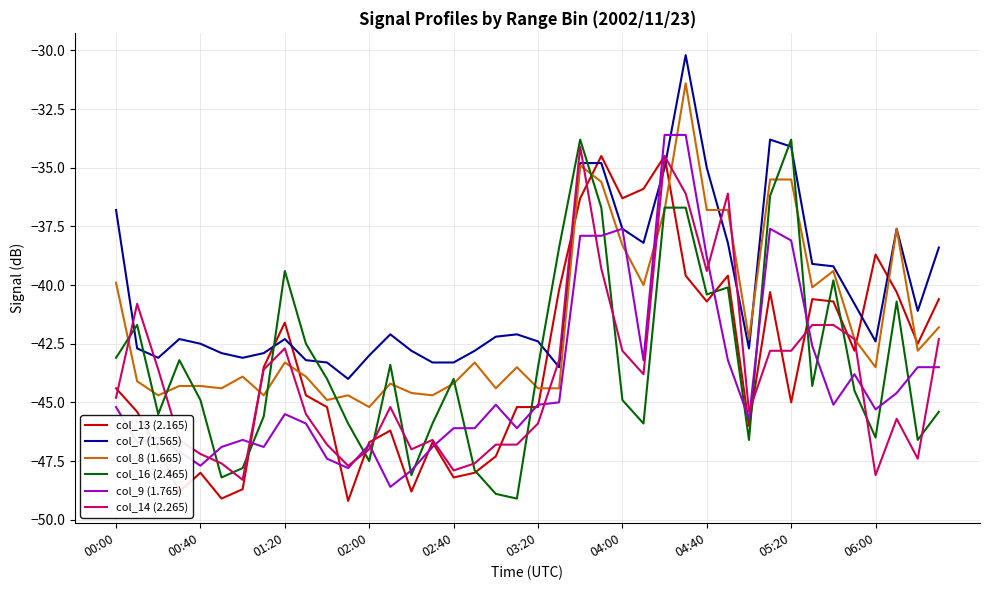

Reading left to right, list all the values displayed in this chart.

col_13 (2.165): -44.4	-45.4	-47.0	-48.8	-48.0	-49.1	-48.7	-43.5	-41.6	-44.7	-45.2	-49.2	-46.7	-46.2	-48.8	-46.7	-48.2	-48.0	-47.3	-45.2	-45.2	-40.2	-36.3	-34.5	-36.3	-35.9	-34.5	-39.6	-40.7	-39.6	-46.0	-40.3	-45.0	-40.6	-40.7	-42.8	-38.7	-40.3	-42.5	-40.6
col_7 (1.565): -36.8	-42.7	-43.1	-42.3	-42.5	-42.9	-43.1	-42.9	-42.3	-43.2	-43.3	-44.0	-43.0	-42.1	-42.8	-43.3	-43.3	-42.8	-42.2	-42.1	-42.4	-43.5	-34.8	-34.8	-37.6	-38.2	-35.0	-30.2	-35.0	-38.2	-42.7	-33.8	-34.1	-39.1	-39.2	-40.8	-42.4	-37.6	-41.1	-38.4
col_8 (1.665): -39.9	-44.1	-44.7	-44.3	-44.3	-44.4	-43.9	-44.7	-43.3	-43.9	-44.9	-44.7	-45.2	-44.2	-44.6	-44.7	-44.2	-43.3	-44.4	-43.5	-44.4	-44.4	-34.9	-35.6	-38.3	-40.0	-36.8	-31.4	-36.8	-36.8	-42.3	-35.5	-35.5	-40.1	-39.4	-42.3	-43.5	-37.6	-42.8	-41.8
col_16 (2.465): -43.1	-41.7	-45.5	-43.2	-44.9	-48.2	-47.8	-45.6	-39.4	-42.5	-44.0	-45.9	-47.5	-43.4	-48.1	-45.9	-44.0	-47.9	-48.9	-49.1	-43.5	-38.4	-33.8	-36.7	-44.9	-45.9	-36.7	-36.7	-40.4	-40.1	-46.6	-36.2	-33.8	-44.3	-39.8	-44.5	-46.5	-40.7	-46.6	-45.4
col_9 (1.765): -45.2	-46.7	-46.5	-47.1	-47.7	-46.9	-46.6	-46.9	-45.5	-45.9	-47.4	-47.8	-46.8	-48.6	-47.9	-46.9	-46.1	-46.1	-45.1	-46.1	-45.1	-45.0	-37.9	-37.9	-37.6	-43.2	-33.6	-33.6	-38.8	-43.2	-45.7	-37.6	-38.1	-42.6	-45.1	-43.8	-45.3	-44.6	-43.5	-43.5
col_14 (2.265): -44.8	-40.8	-43.6	-46.6	-47.2	-47.6	-48.3	-43.6	-42.7	-45.5	-46.8	-47.7	-47.0	-45.2	-47.0	-46.6	-47.9	-47.6	-46.8	-46.8	-45.9	-43.2	-34.1	-39.3	-42.8	-43.8	-34.5	-36.1	-39.4	-36.1	-45.4	-42.8	-42.8	-41.7	-41.7	-42.3	-48.1	-45.7	-47.4	-42.3